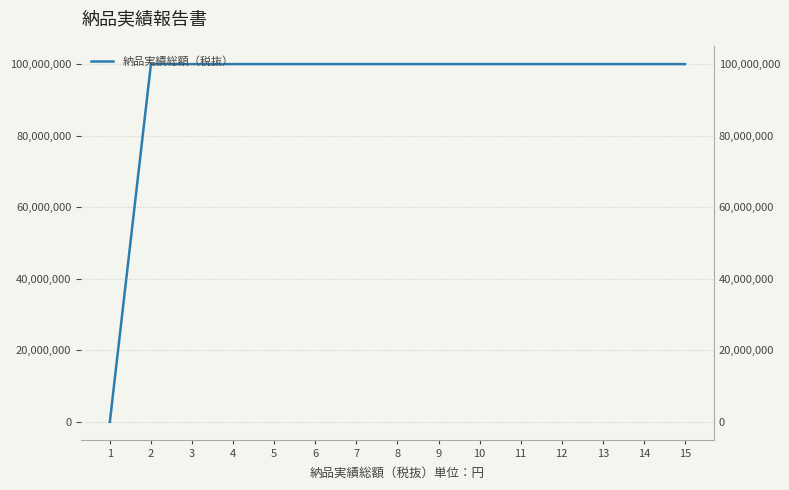

What is the value of the 6th point from the left?

99999999